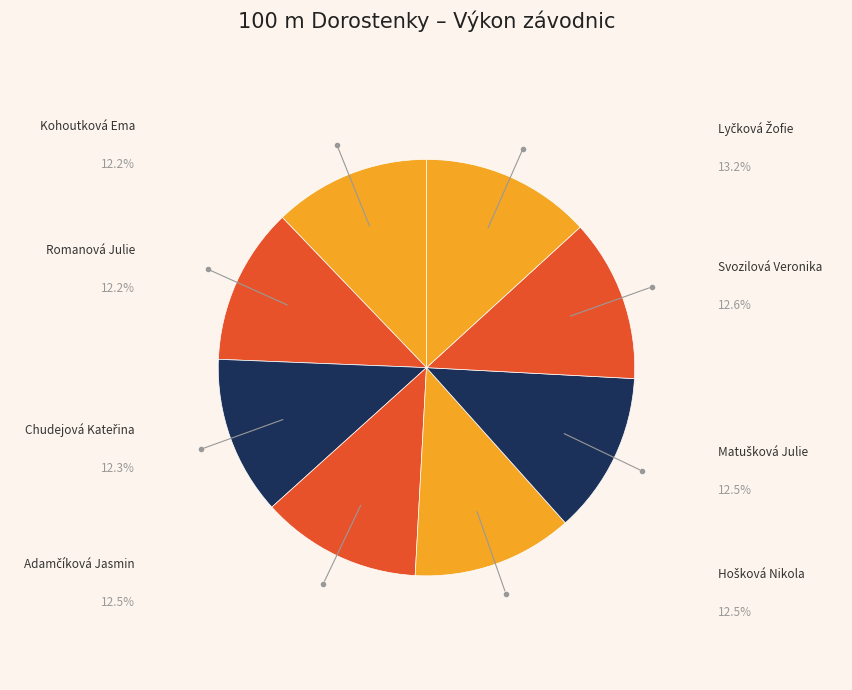

Is there any slice that represents more than half of the pie?

No